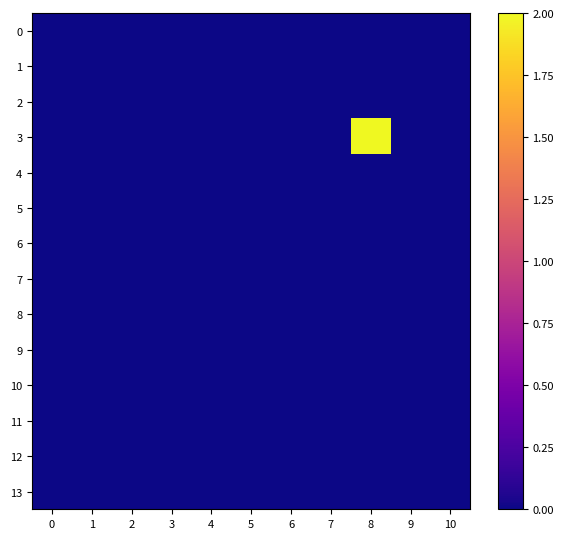

Reading right to left, what are all the values shown in this chart?

0: 10=0	9=0	8=0	7=0	6=0	5=0	4=0	3=0	2=0	1=0	0=0
1: 10=0	9=0	8=0	7=0	6=0	5=0	4=0	3=0	2=0	1=0	0=0
2: 10=0	9=0	8=0	7=0	6=0	5=0	4=0	3=0	2=0	1=0	0=0
3: 10=0	9=0	8=2	7=0	6=0	5=0	4=0	3=0	2=0	1=0	0=0
4: 10=0	9=0	8=0	7=0	6=0	5=0	4=0	3=0	2=0	1=0	0=0
5: 10=0	9=0	8=0	7=0	6=0	5=0	4=0	3=0	2=0	1=0	0=0
6: 10=0	9=0	8=0	7=0	6=0	5=0	4=0	3=0	2=0	1=0	0=0
7: 10=0	9=0	8=0	7=0	6=0	5=0	4=0	3=0	2=0	1=0	0=0
8: 10=0	9=0	8=0	7=0	6=0	5=0	4=0	3=0	2=0	1=0	0=0
9: 10=0	9=0	8=0	7=0	6=0	5=0	4=0	3=0	2=0	1=0	0=0
10: 10=0	9=0	8=0	7=0	6=0	5=0	4=0	3=0	2=0	1=0	0=0
11: 10=0	9=0	8=0	7=0	6=0	5=0	4=0	3=0	2=0	1=0	0=0
12: 10=0	9=0	8=0	7=0	6=0	5=0	4=0	3=0	2=0	1=0	0=0
13: 10=0	9=0	8=0	7=0	6=0	5=0	4=0	3=0	2=0	1=0	0=0